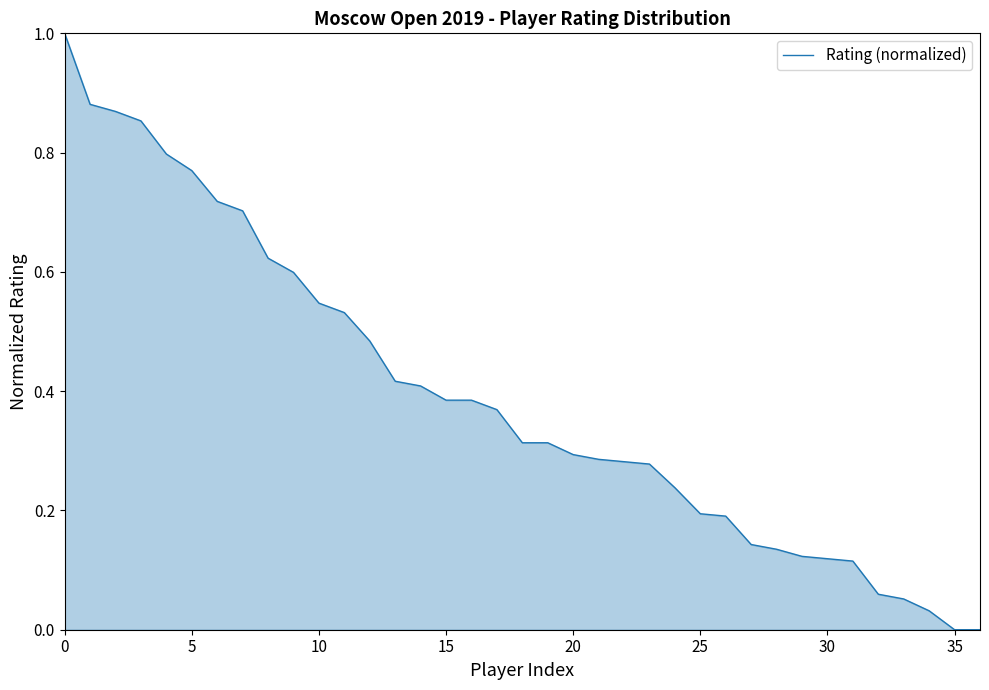

How many lines are shown in the chart?

1